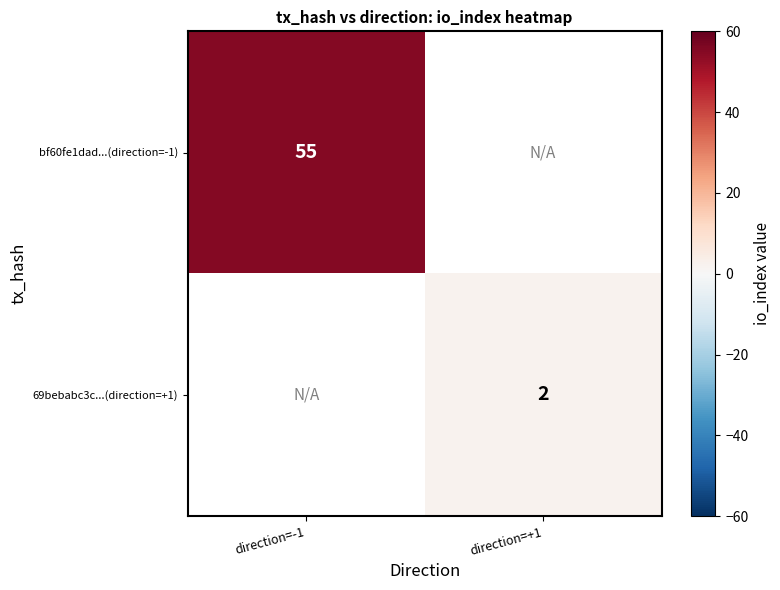

Is the value of bf60fe1dad...(direction=-1) at direction=-1 greater than the value of 69bebabc3c...(direction=+1) at direction=+1?

Yes